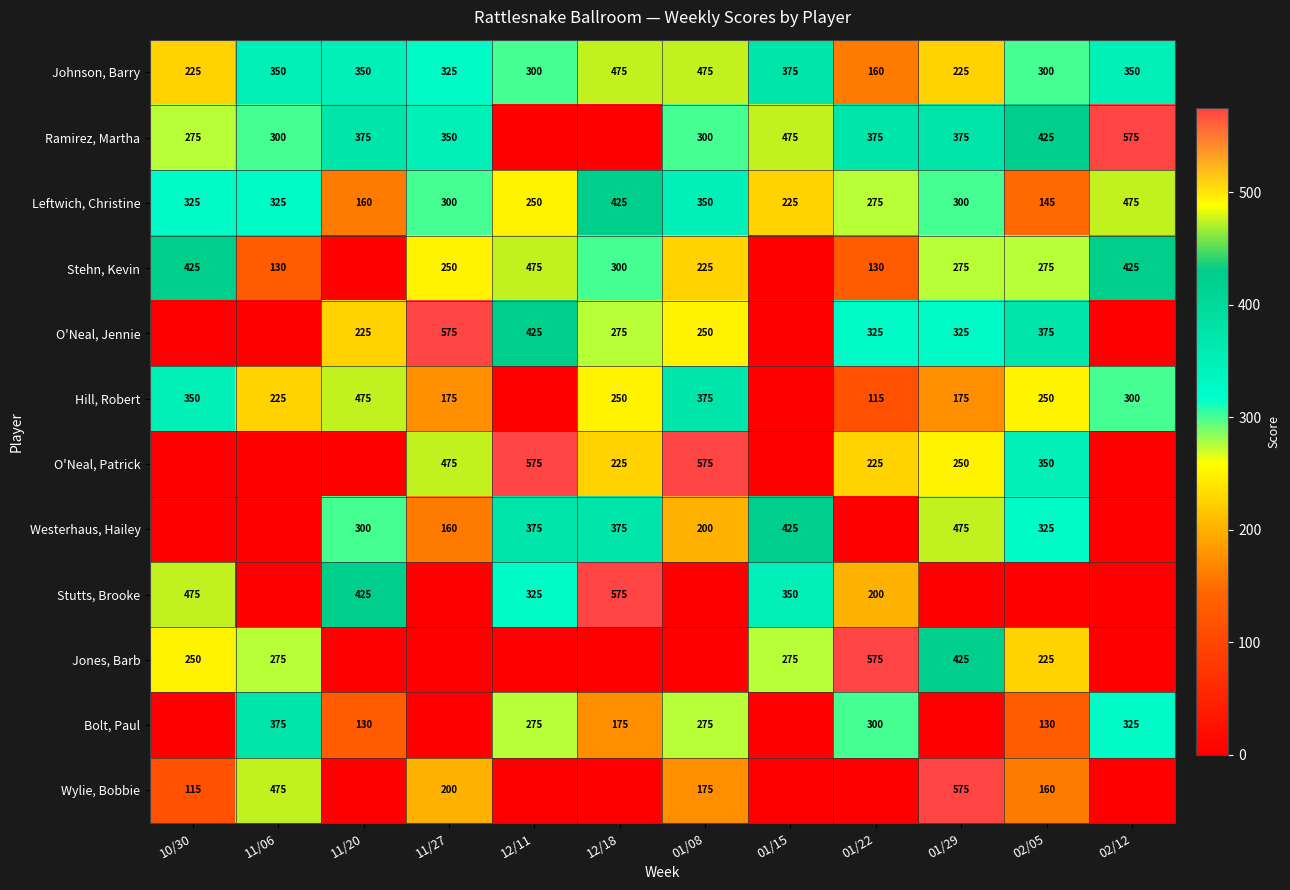

What is the sum of the Leftwich, Christine values at 02/05 and 11/27?

445